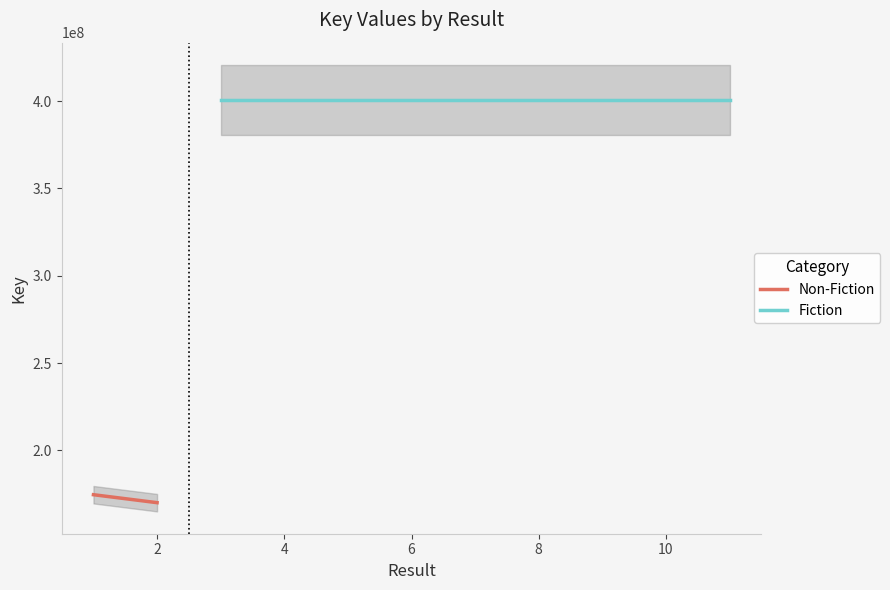

Reading left to right, transcribe all the data shown in this chart.

1=174635661	2=170076950	3=400715444	4=400716080	5=400717156	6=400716615	7=400716355	8=400716205	9=400715662	10=400715798	11=400716819